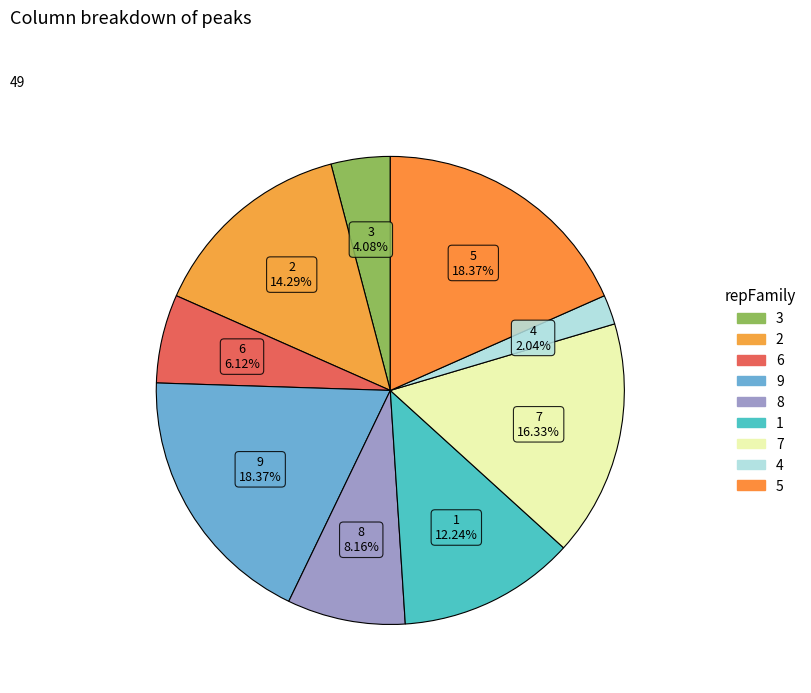

What is the largest slice in the pie chart?

9